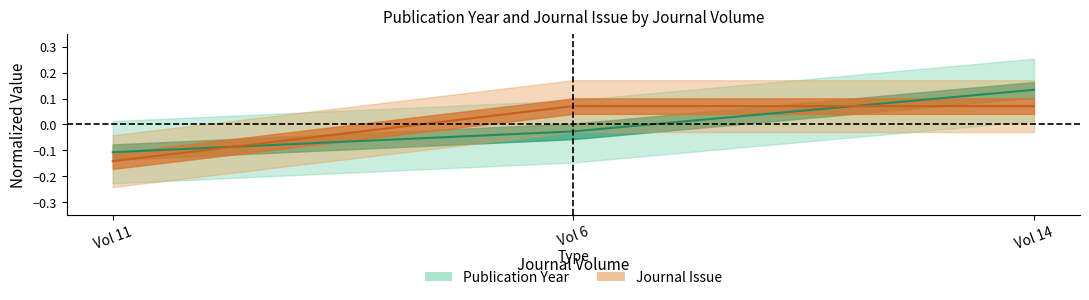

What is the sum of the Journal Issue values at Vol 11 and Vol 14?

-0.1